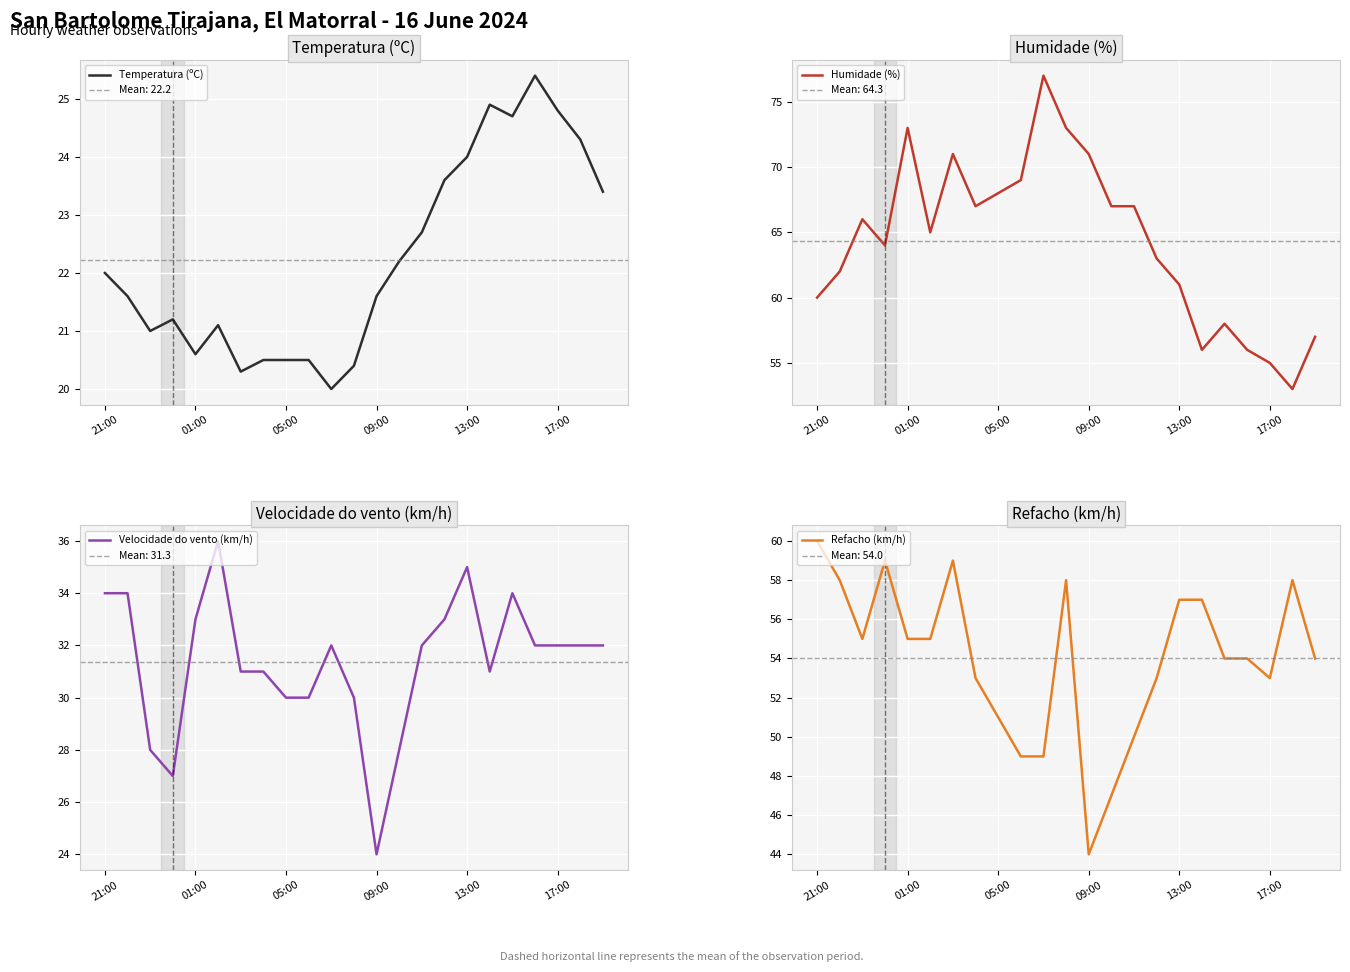

The value of Refacho (km/h) at 10 is 49.0. True or false?

True